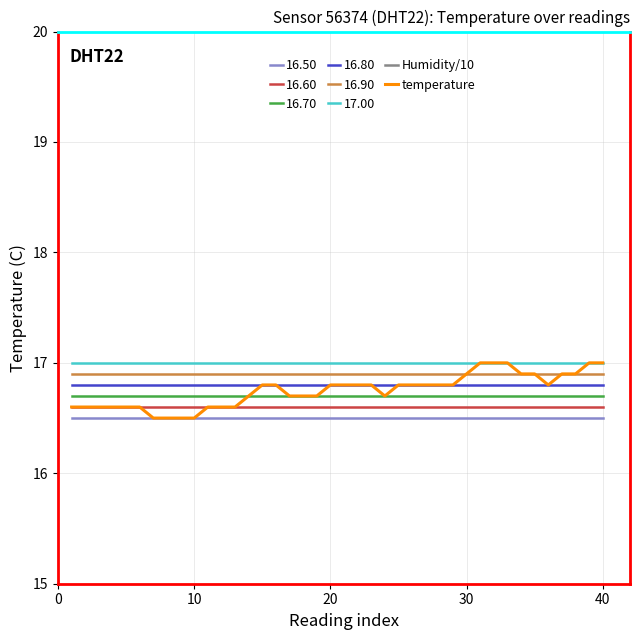

What is the maximum value for 16.80?

16.8